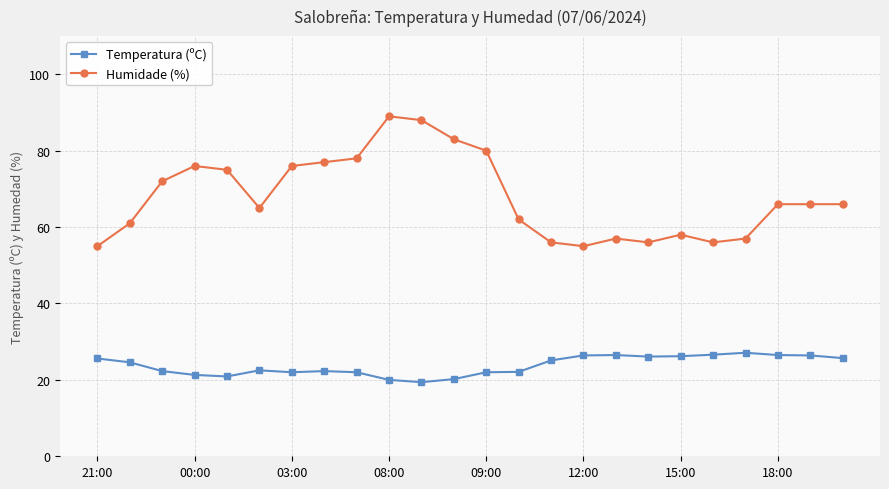

True or false: Humidade (%) and Temperatura (ºC) intersect in this chart.

False